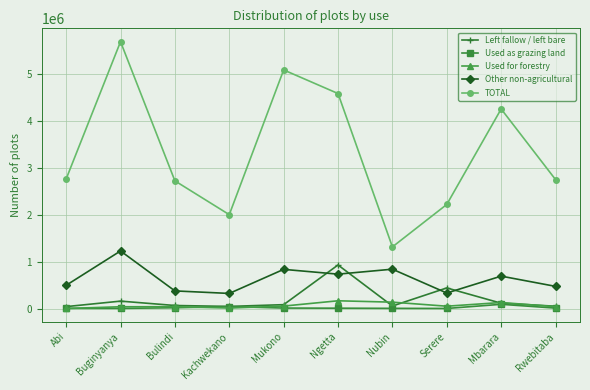

What is the lowest value of the TOTAL series?

1311960